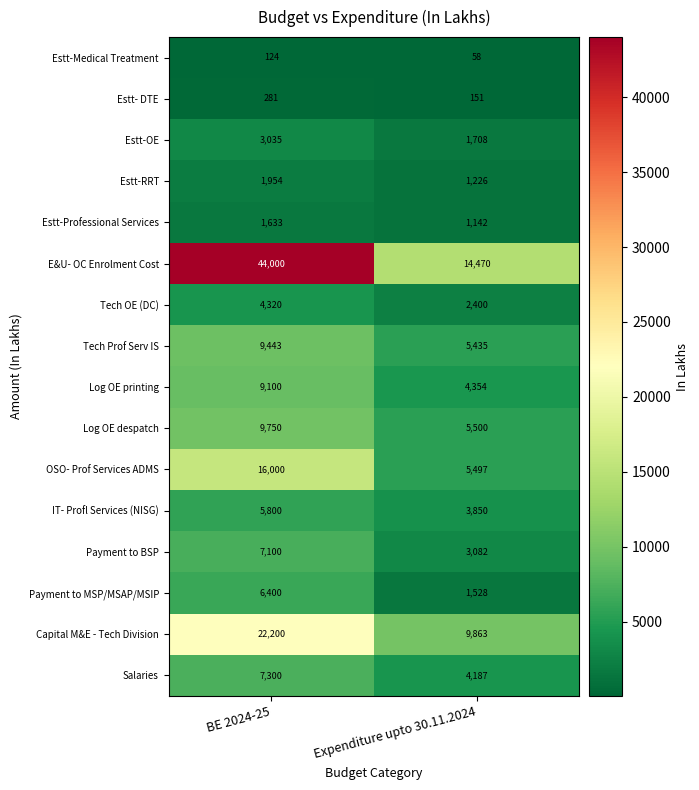

What is the total value across all series at BE 2024-25?

148440